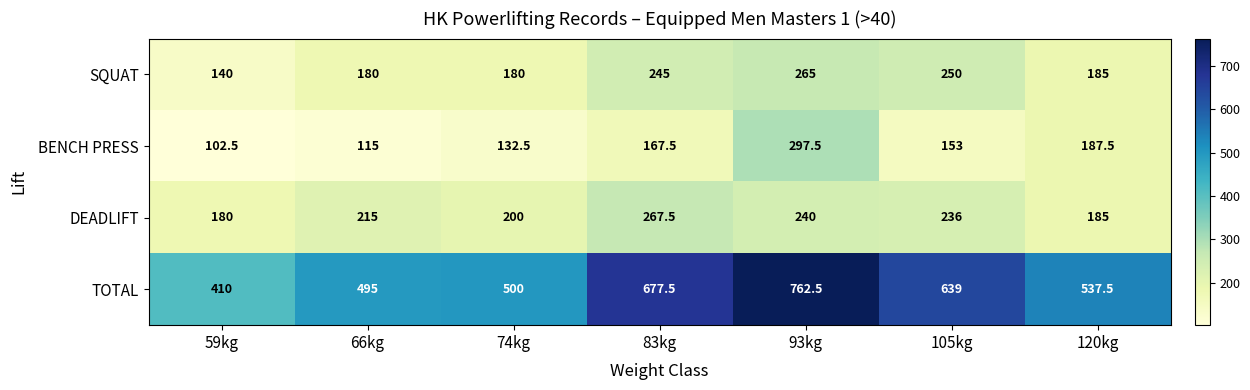

Reading left to right, what are all the values shown in this chart?

SQUAT: 140.0	180.0	180.0	245.0	265.0	250.0	185.0
BENCH PRESS: 102.5	115.0	132.5	167.5	297.5	153.0	187.5
DEADLIFT: 180.0	215.0	200.0	267.5	240.0	236.0	185.0
TOTAL: 410.0	495.0	500.0	677.5	762.5	639.0	537.5